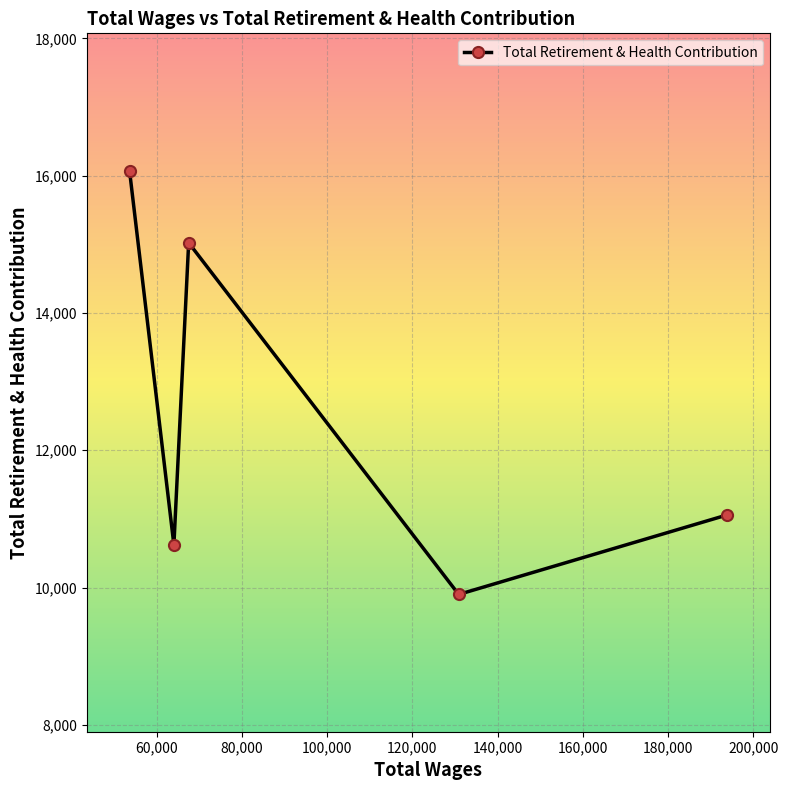

What is the value of the 3rd point from the left?

15023